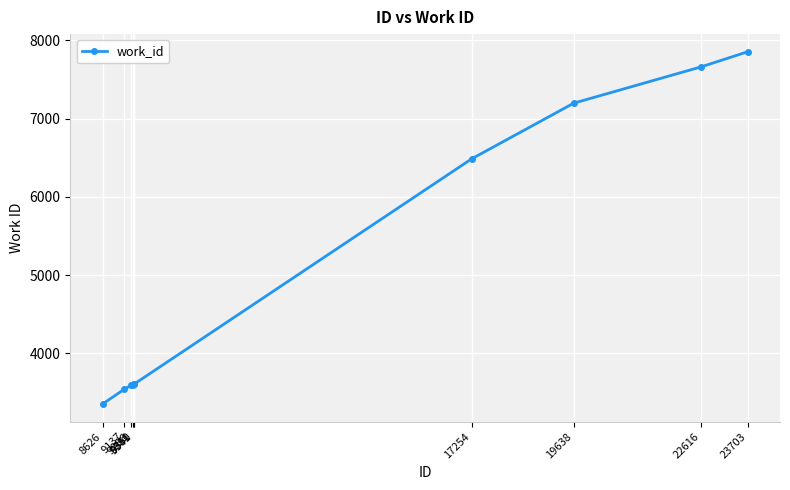

The value at 23703 is 7855. True or false?

True